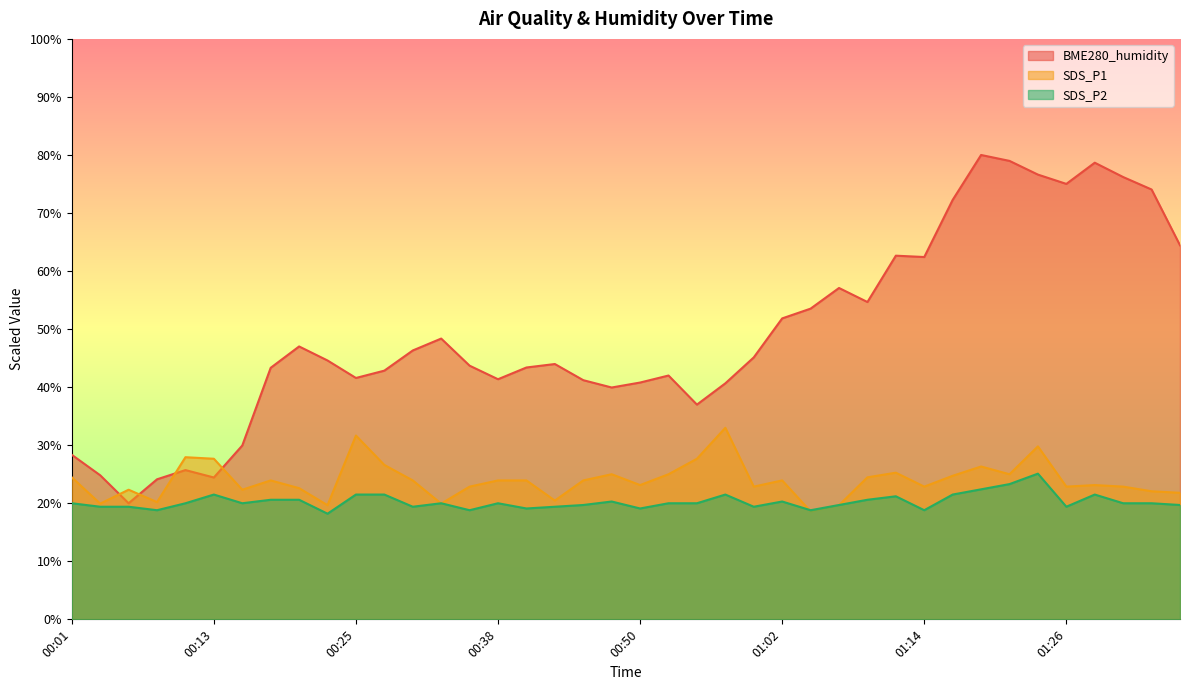

What is the sum of the SDS_P1 values at 01:19 and 01:04?

44.9